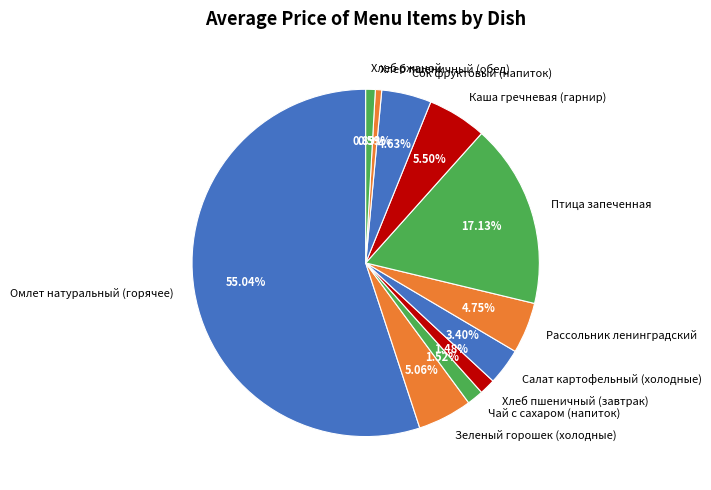

Which slice represents more than half of the pie?

Омлет натуральный (горячее)